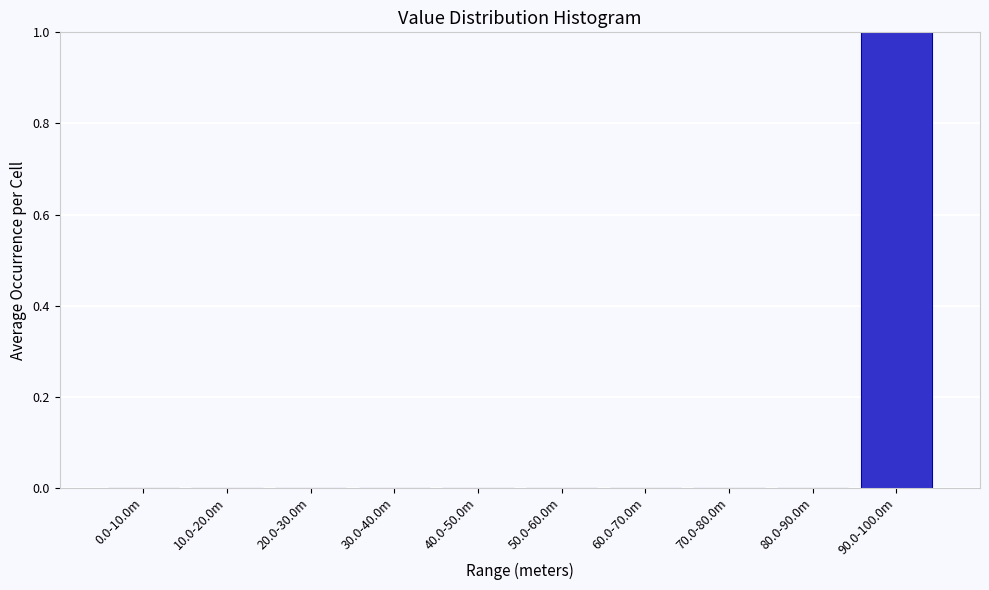

Reading left to right, what are all the values shown in this chart?

0.0-10.0m=0	10.0-20.0m=0	20.0-30.0m=0	30.0-40.0m=0	40.0-50.0m=0	50.0-60.0m=0	60.0-70.0m=0	70.0-80.0m=0	80.0-90.0m=0	90.0-100.0m=1